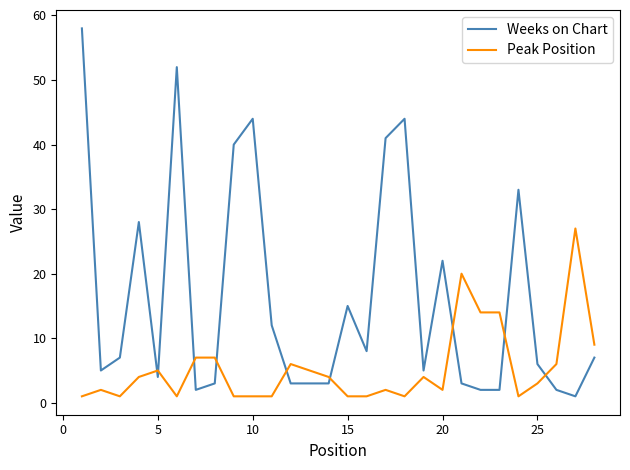

How many lines are shown in the chart?

2